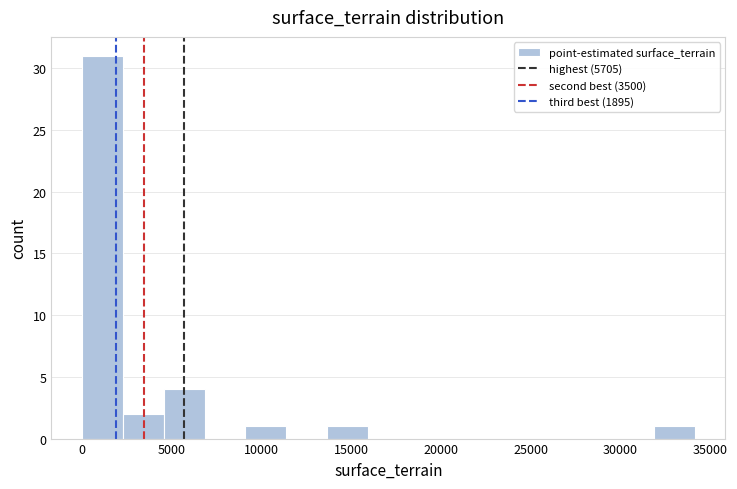

Reading left to right, list every bar in this chart as the range it spans on the x-axis followed by its height. Neither the bar edges nor the heights are printed on the chart, so give them approximately, as read against the axes.

0 to 2500: 31
2500 to 4500: 2
4500 to 7000: 4
7000 to 9000: 0
9000 to 11500: 1
11500 to 13500: 0
13500 to 16000: 1
16000 to 18000: 0
18000 to 20500: 0
20500 to 23000: 0
23000 to 25000: 0
25000 to 27500: 0
27500 to 29500: 0
29500 to 32000: 0
32000 to 34000: 1